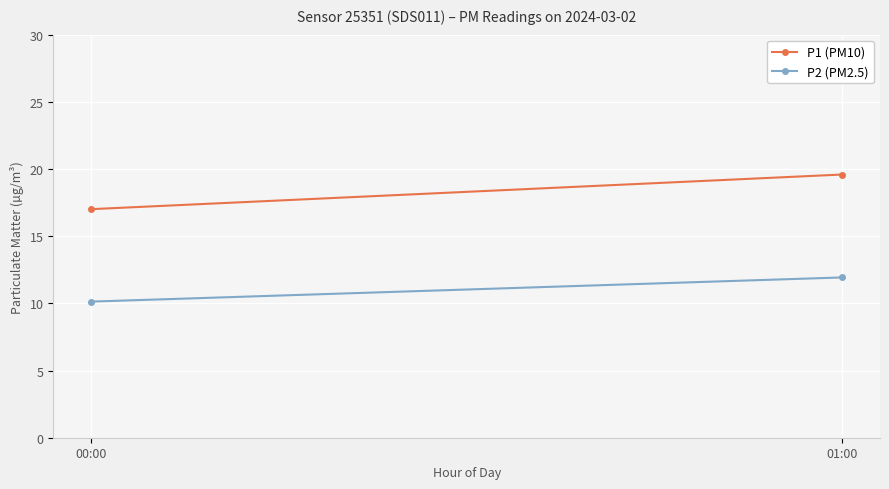

The value of P1 (PM10) at 01:00 is 19.6. True or false?

True